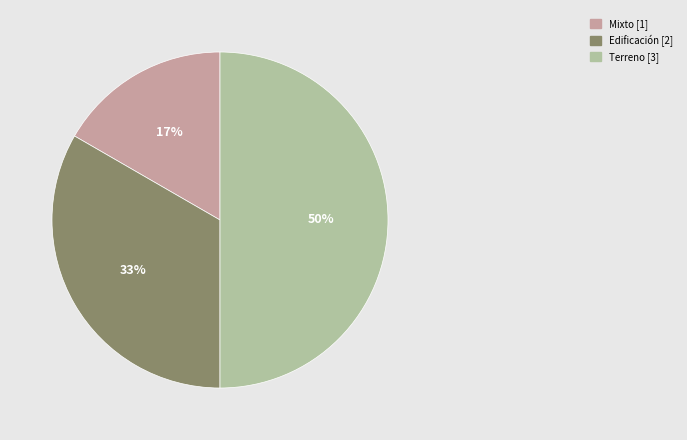

How many slices are in this pie chart?

3